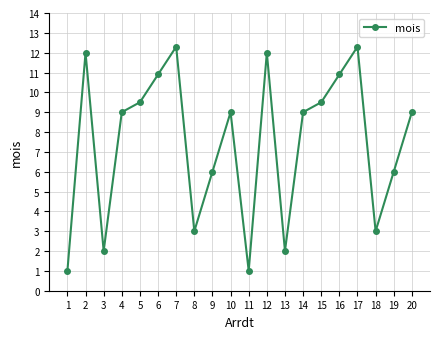

What is the maximum value shown in the chart?

12.3